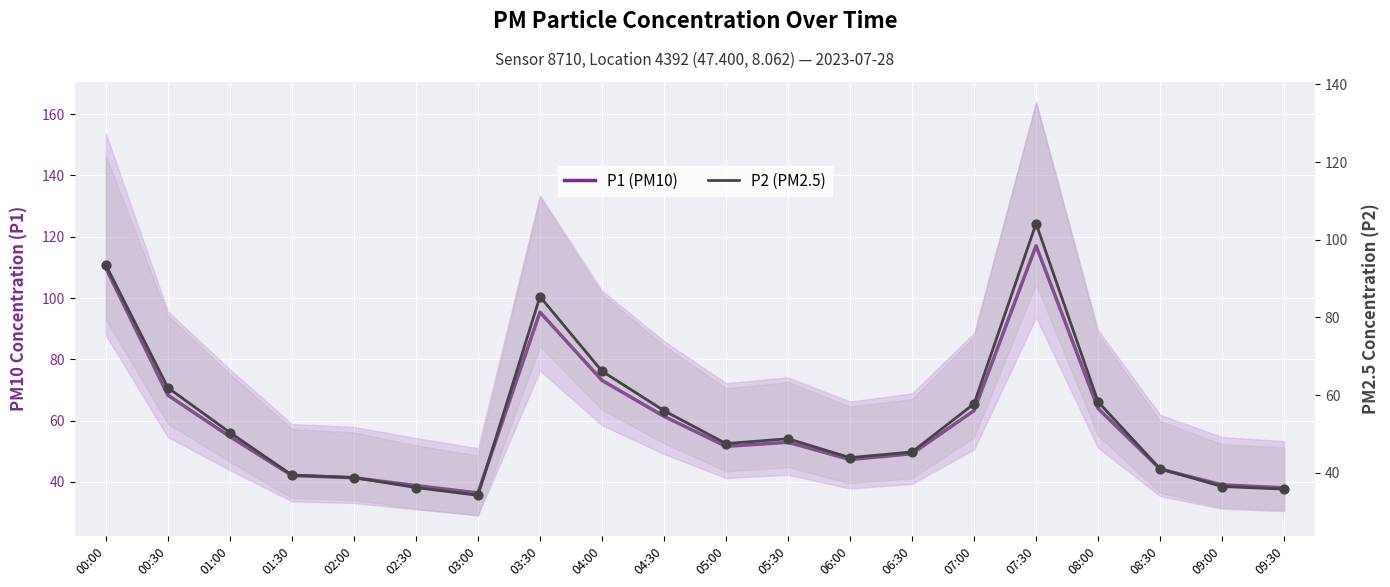

Is the value of P2 (PM2.5) at 07:30 greater than the value of P1 (PM10) at 08:30?

Yes